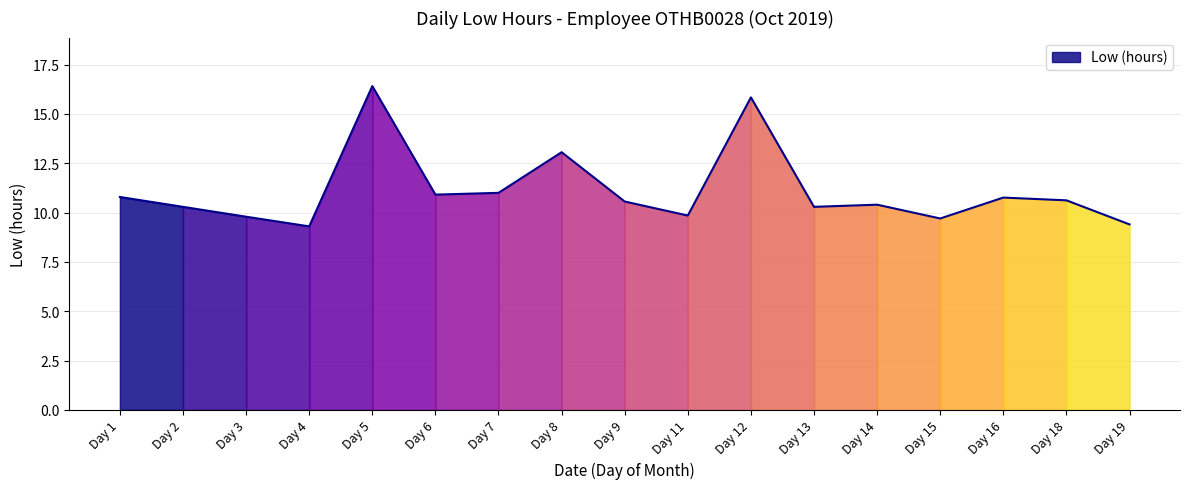

What is the change in value from Day 6 to Day 7?

+0.1